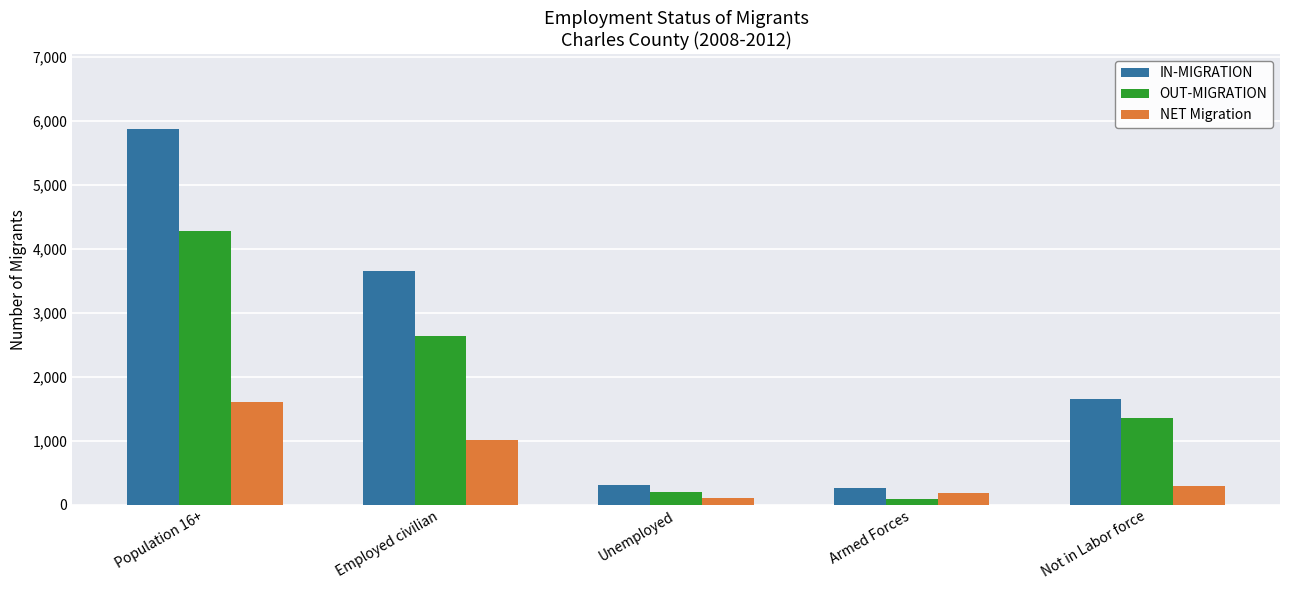

Reading left to right, what are all the values shown in this chart?

IN-MIGRATION: 5874	3649	304	267	1654
OUT-MIGRATION: 4275	2634	198	87	1356
NET Migration: 1599	1015	106	180	298